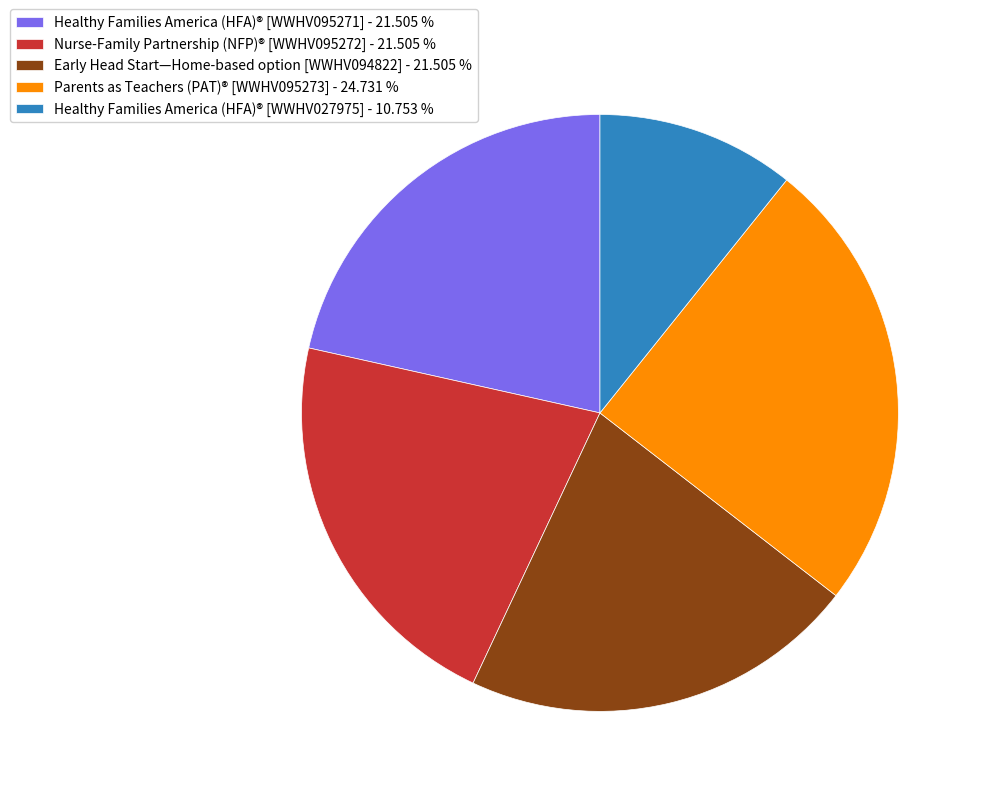

Which slice is the smallest?

Healthy Families America (HFA)® [WWHV027975]